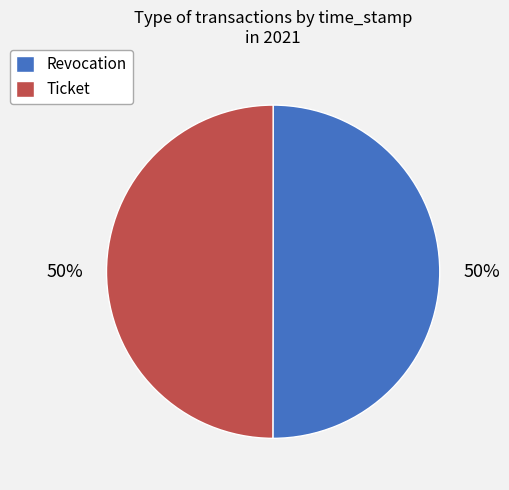

To the nearest percent, what is the average slice percentage?

50%